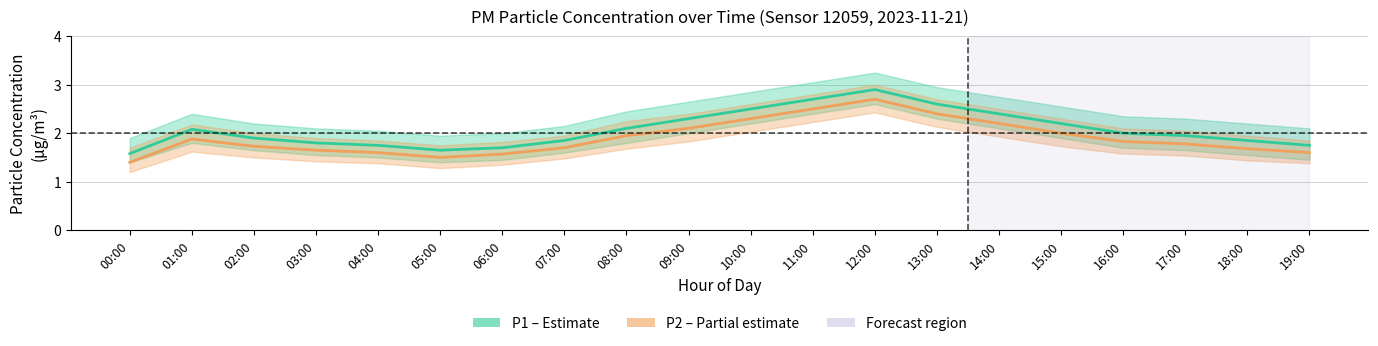

How many interior local peaks does the P1 (PM10) series have?

2